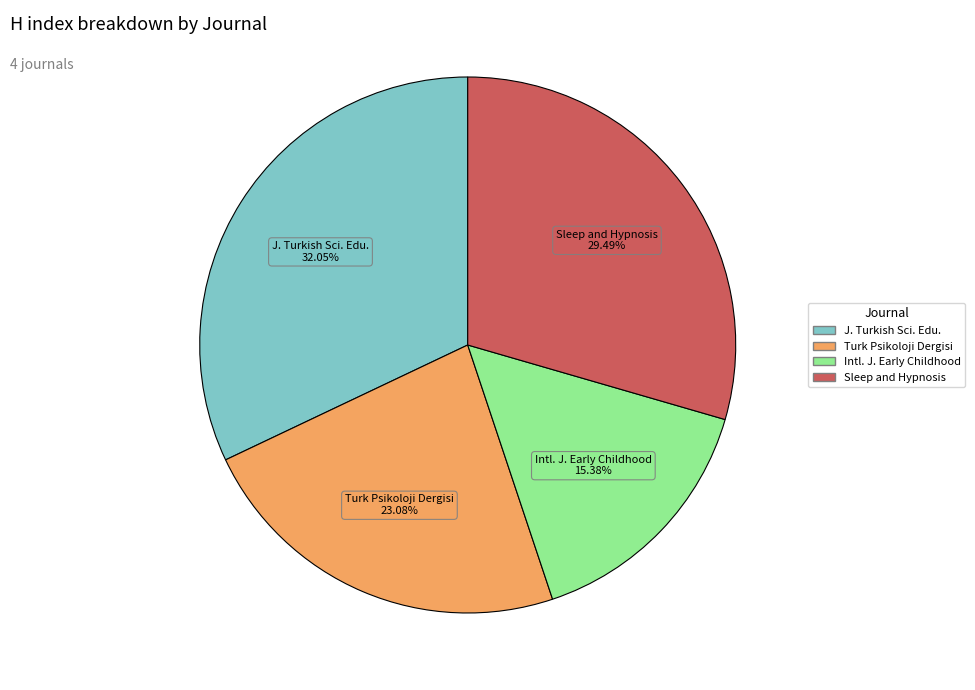

Is there any slice that represents more than half of the pie?

No